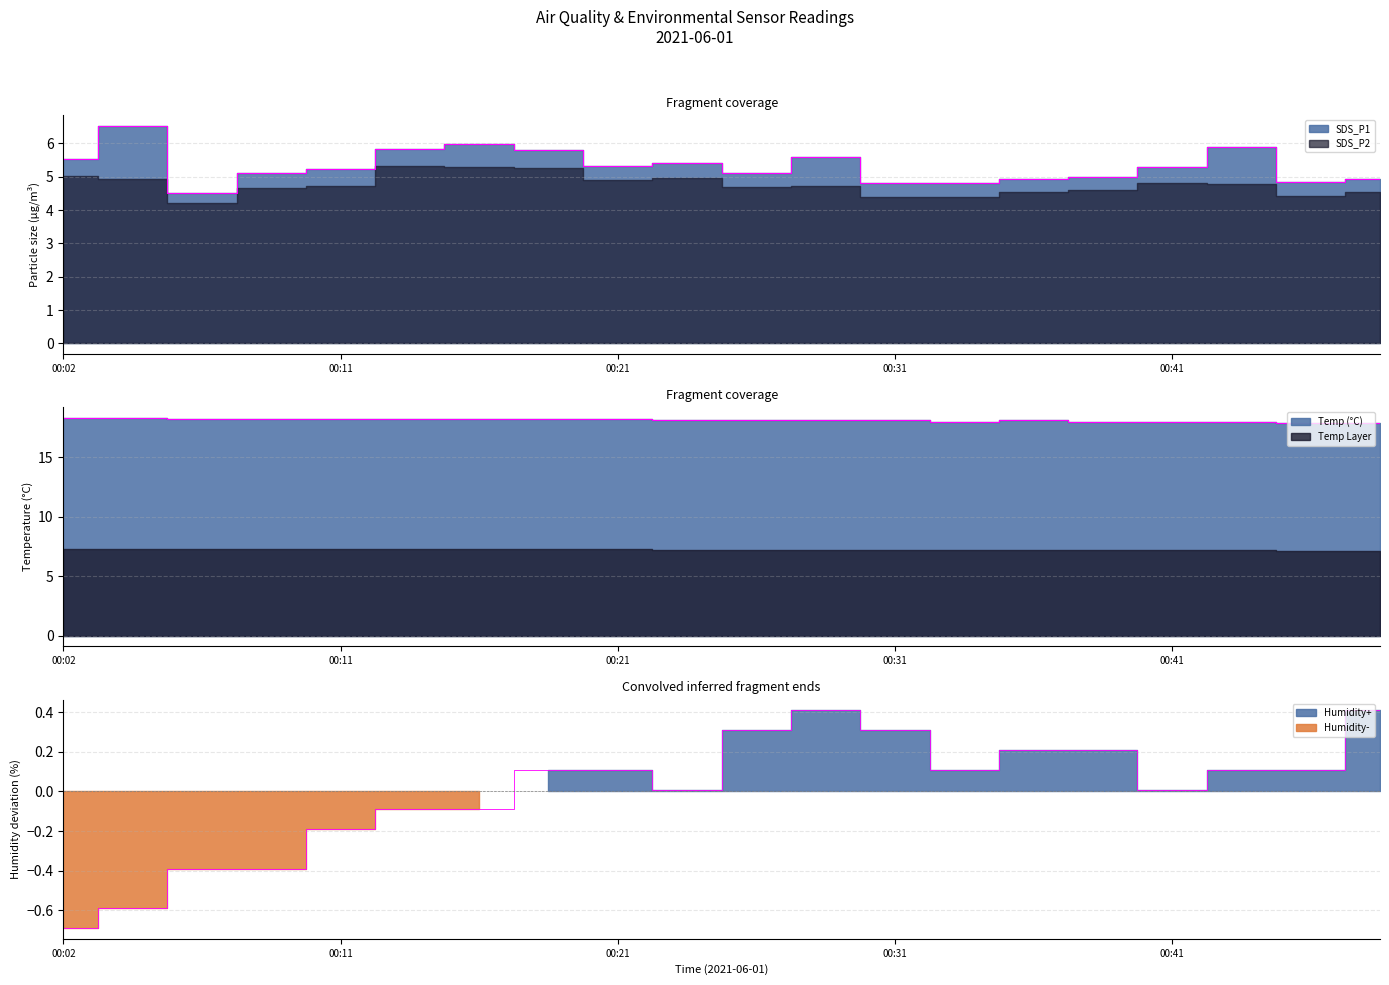

At how many categories does at least one series exceed 1?

20